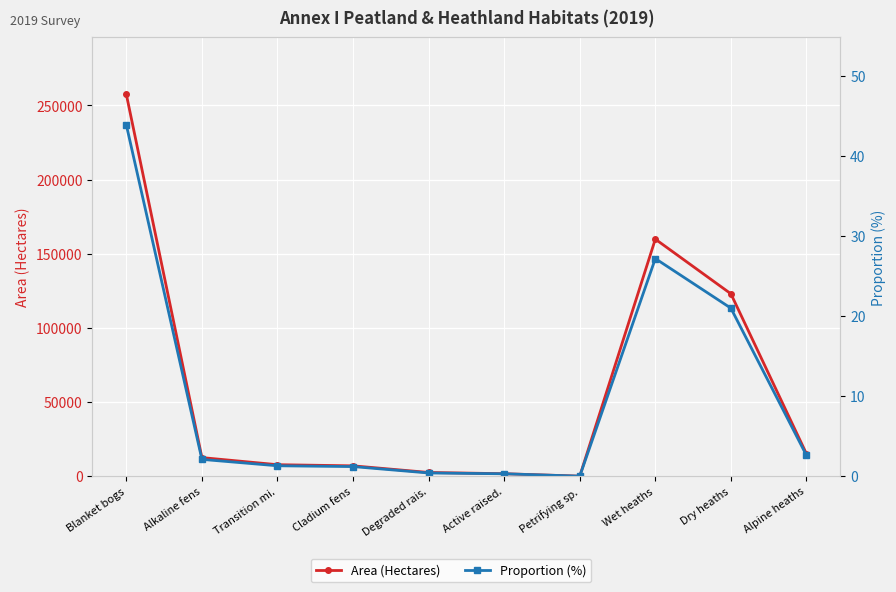

Reading left to right, what are all the values shown in this chart?

Area (Hectares): 257451.0	12531.0	7741.0	6971.0	2500.0	1659.0	14.0	159851.0	123001.0	15074.0
Proportion (%): 43.9	2.1	1.3	1.2	0.4	0.3	0.0	27.2	21.0	2.6